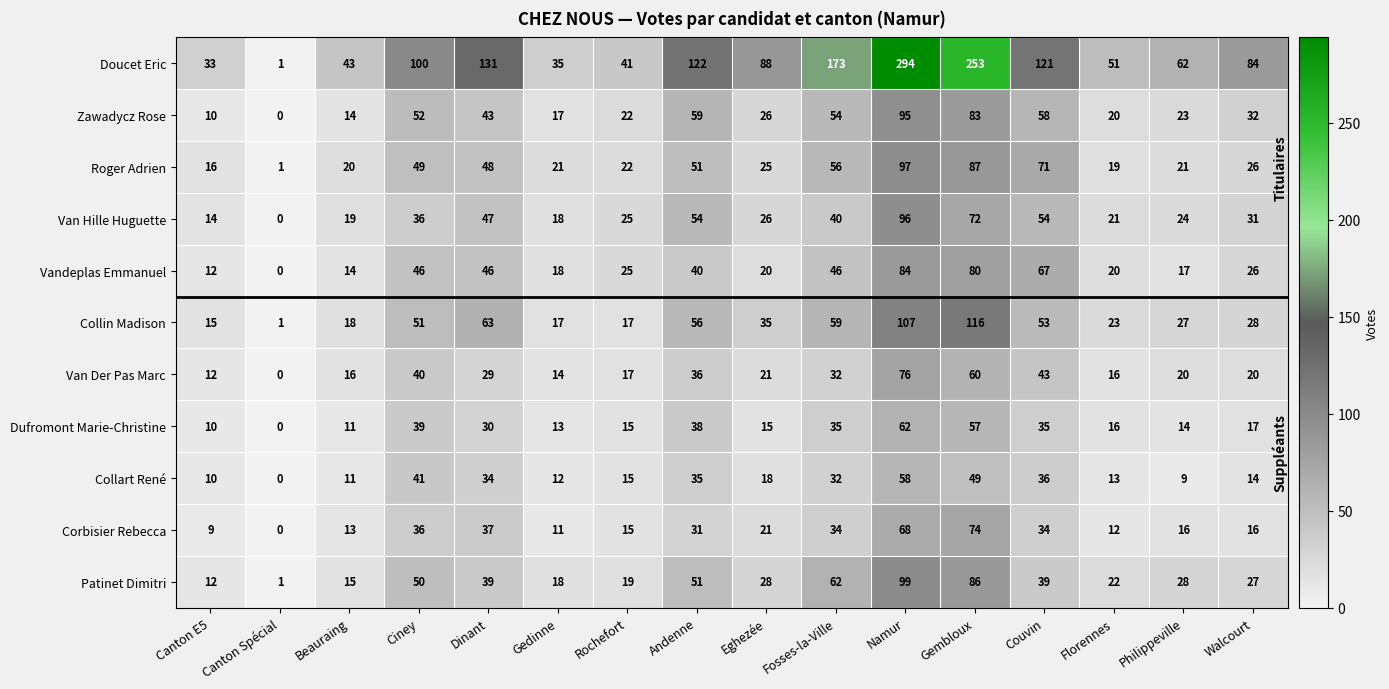

The Collin Madison series shows 53 at Couvin. True or false?

True